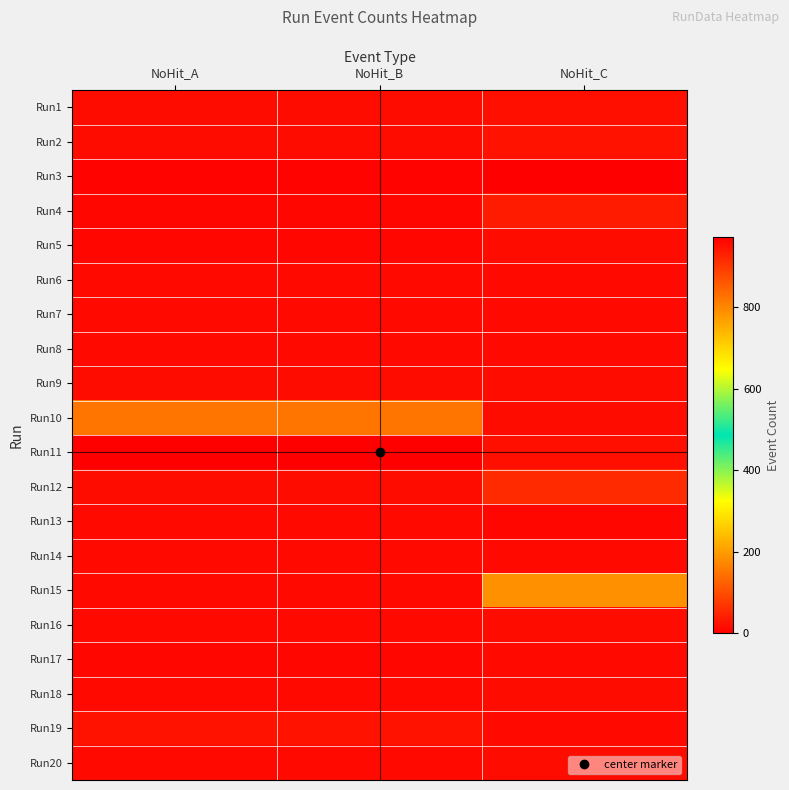

Which series has the widest spread of values?

Run11